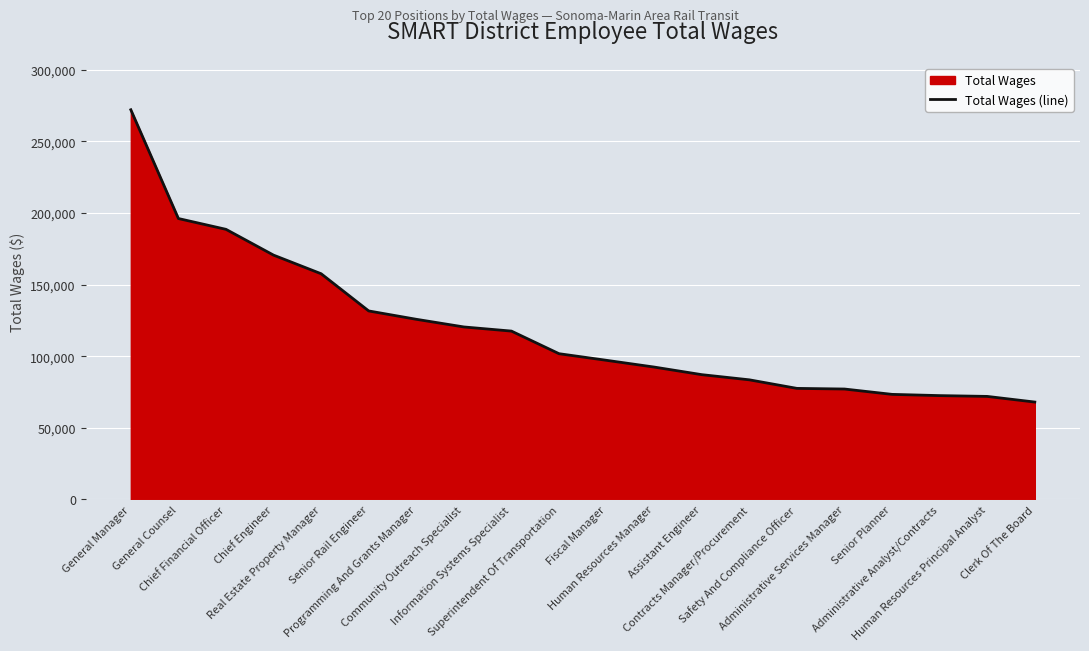

Between Contracts Manager/Procurement and General Manager, which is larger?

General Manager